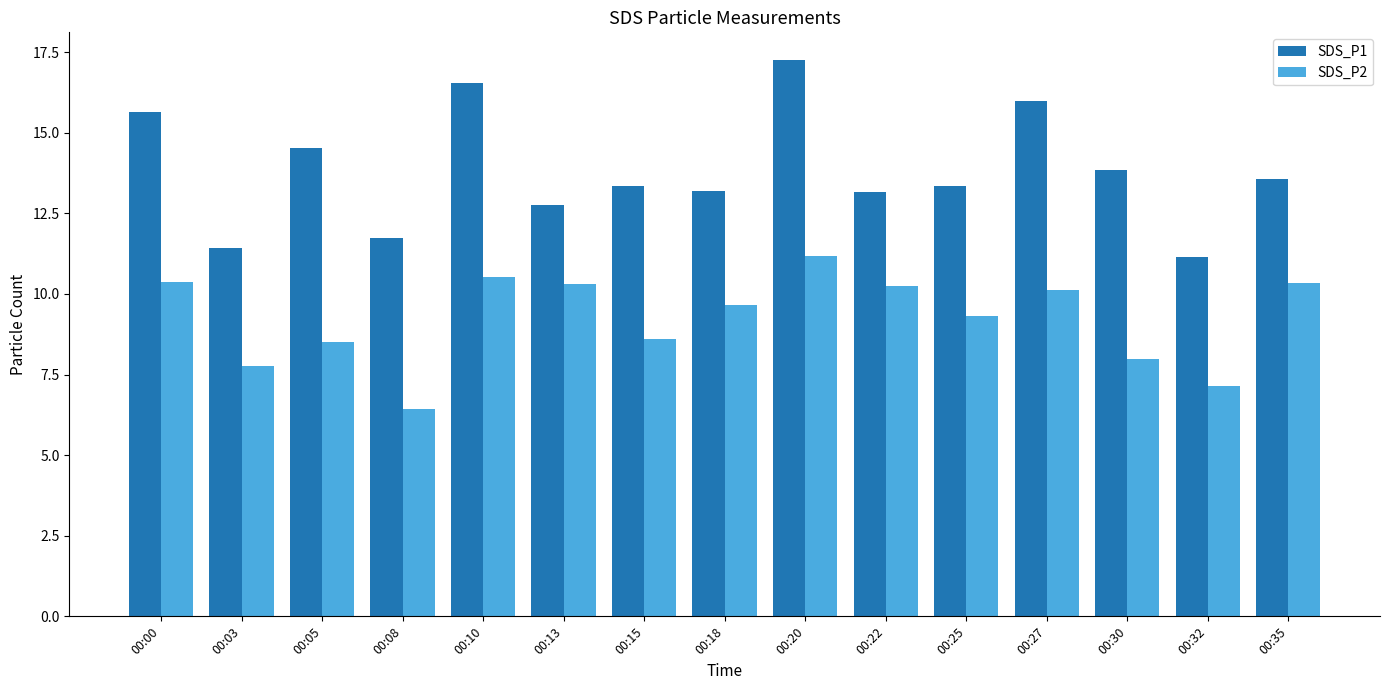

What value does the SDS_P1 series have at 00:10?

16.6